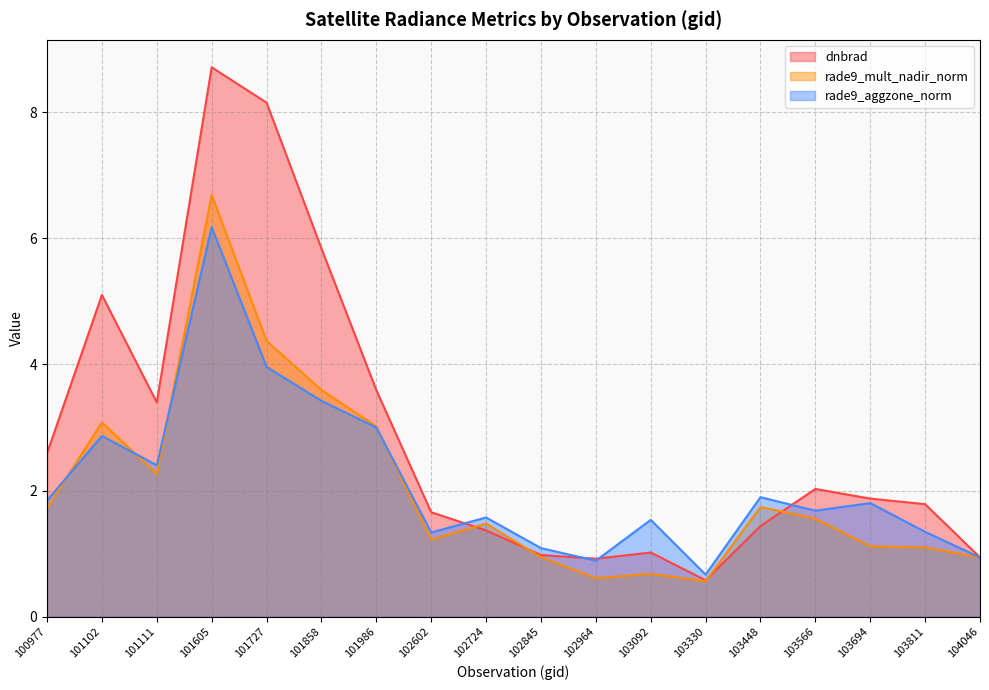

Which series changed the most between 102724 and 103566?

dnbrad